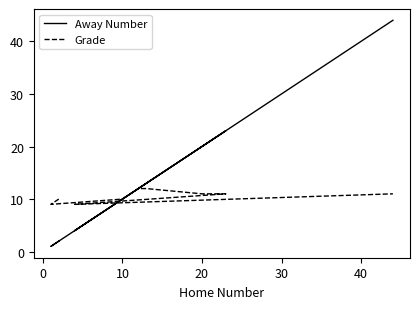

Which series has the largest range (max minus min)?

Away Number